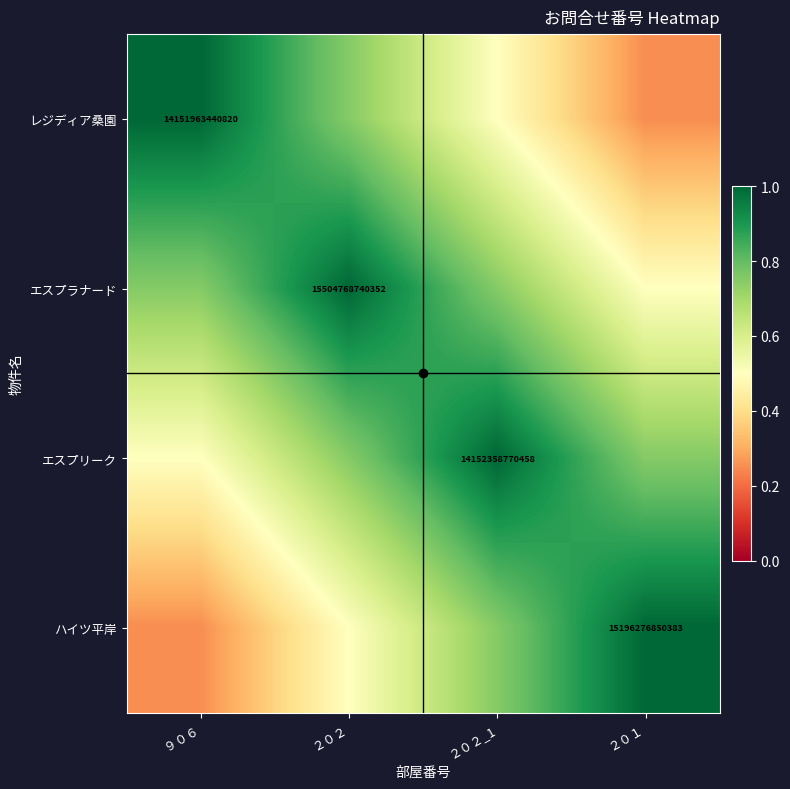

What is the sum of the エスプラナード values at ２０２_1 and ２０２?

1.8